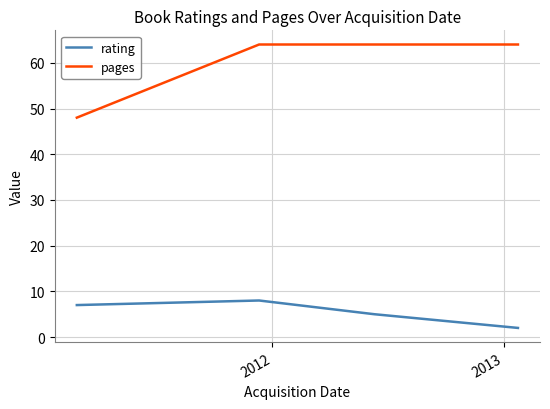

True or false: pages and rating intersect in this chart.

False